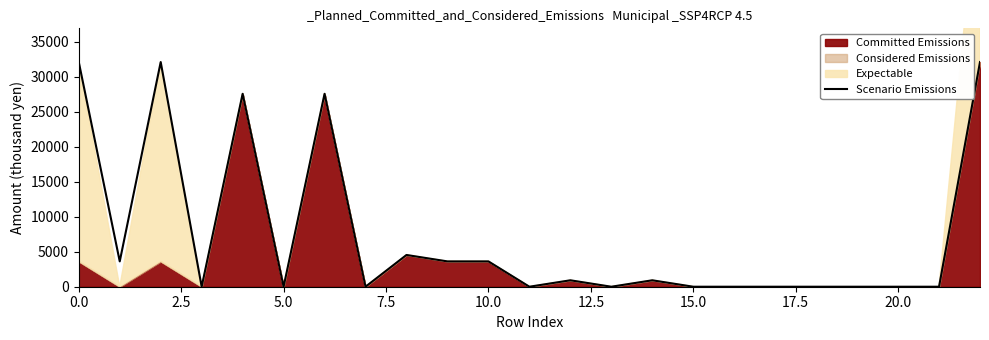

True or false: the data has more than 0 interior local peaks.

True